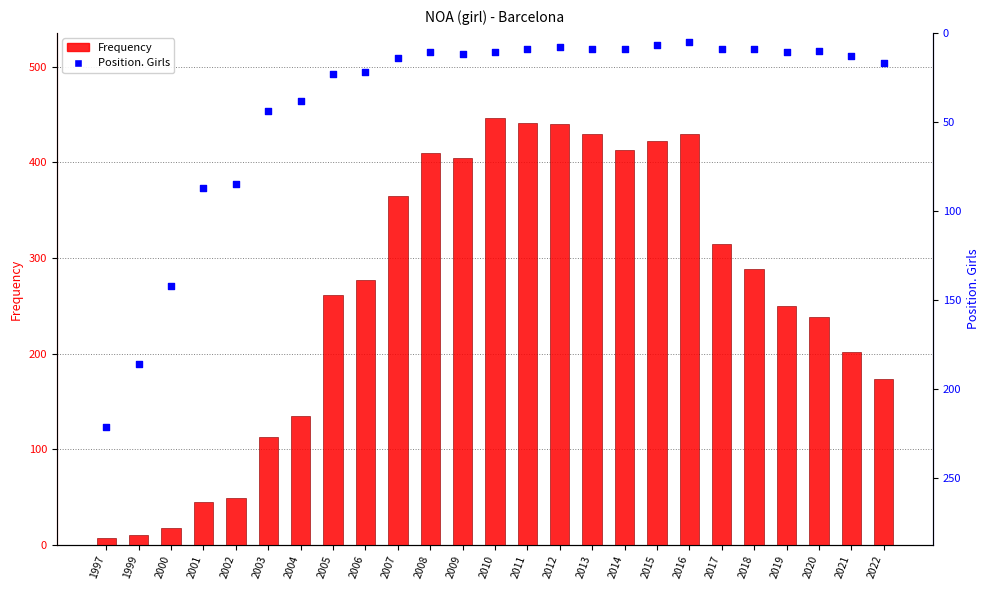

Is the value of Frequency at 2019 greater than the value of Position. Girls at 2008?

Yes